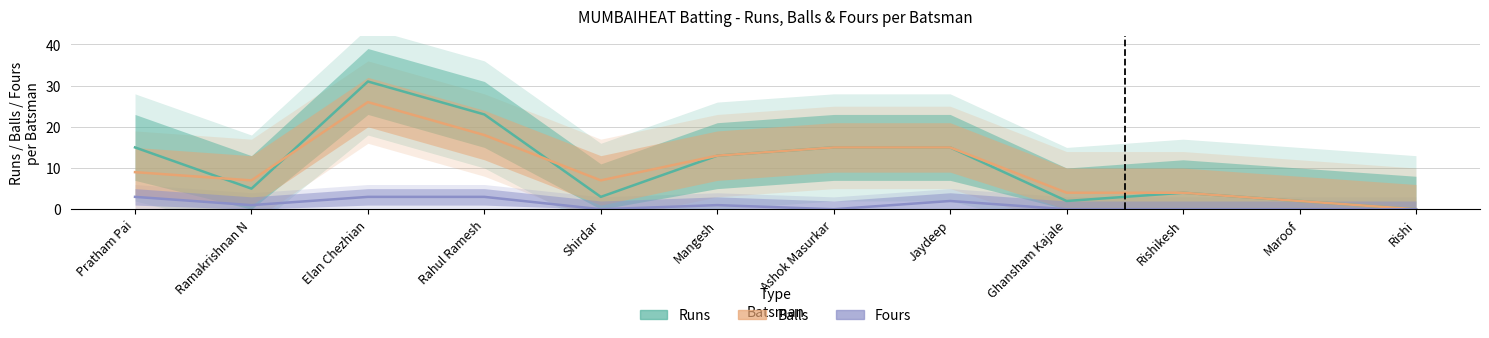

Rank the categories by Fours value from highest to lowest.

Pratham Pai, Elan Chezhian, Rahul Ramesh, Jaydeep, Ramakrishnan N, Mangesh, Shirdar, Ashok Masurkar, Ghansham Kajale, Rishikesh, Maroof, Rishi